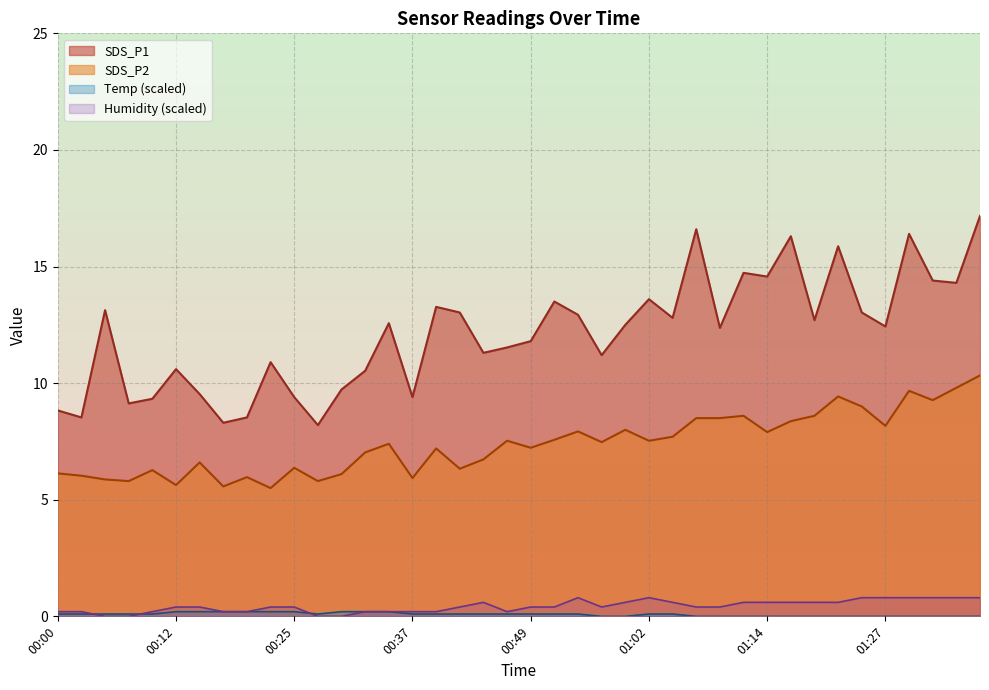

Is the value of SDS_P2 at 00:32 greater than the value of SDS_P1 at 00:40?

No